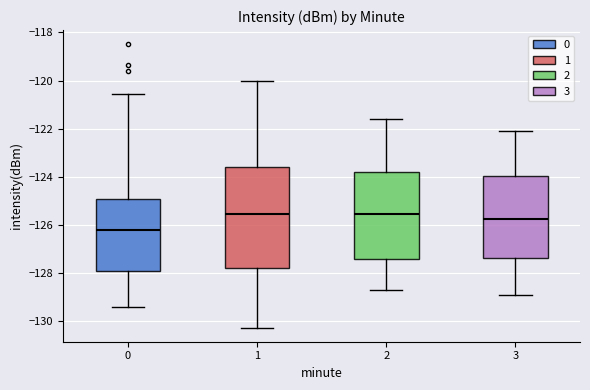

Where does the lower whisker of the box at x = 0 end on the y-axis? The values are not printed on the chart, so give them approximately, as read against the axis.

-129.4